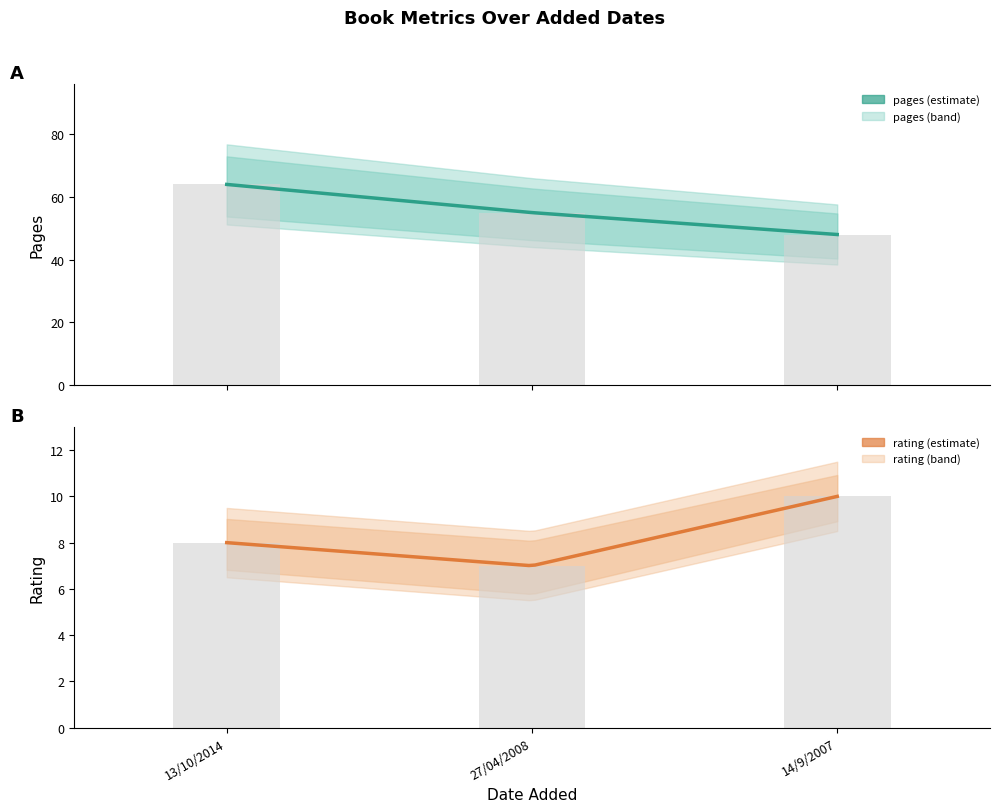

At which label is rating closest to 8?

13/10/2014